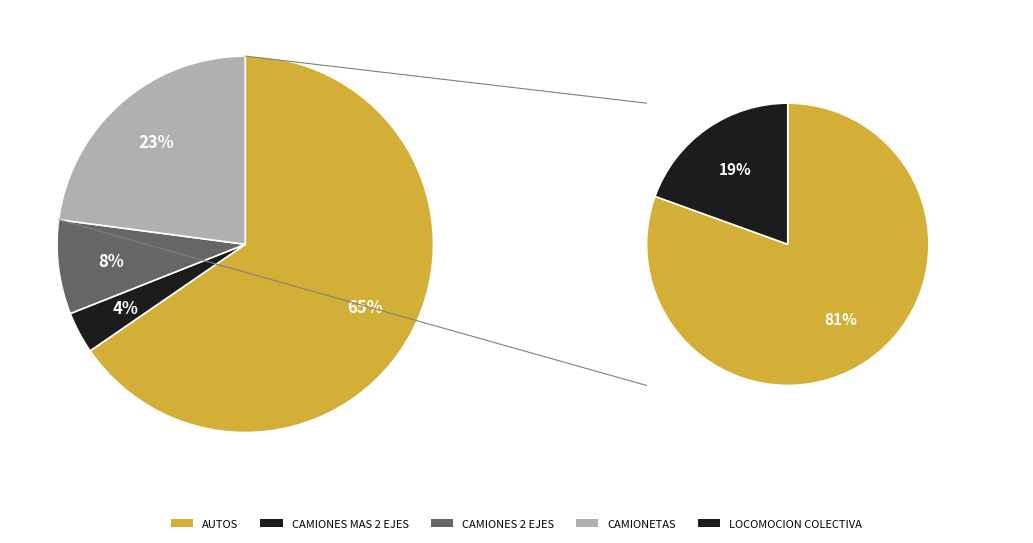

Which series has the widest spread of values?

AUTOS